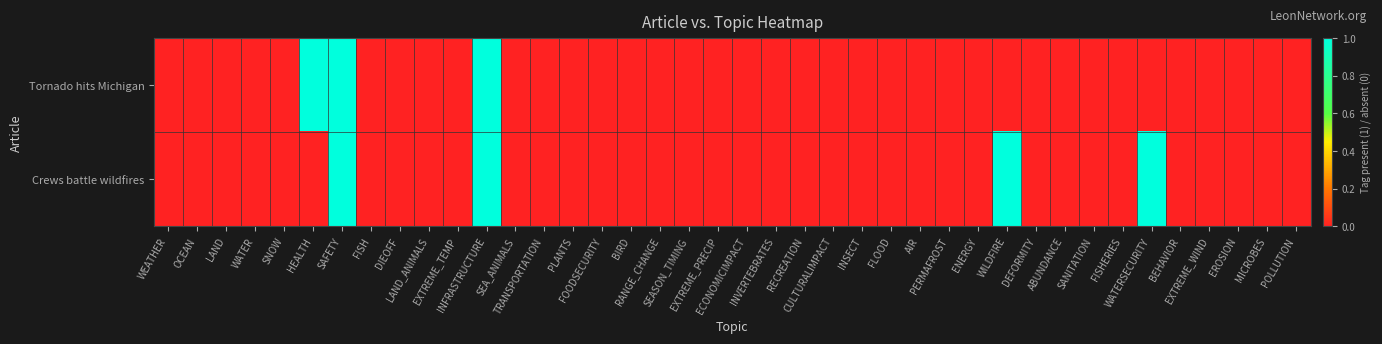

Which series has the largest total across all categories?

Crews battle wildfires